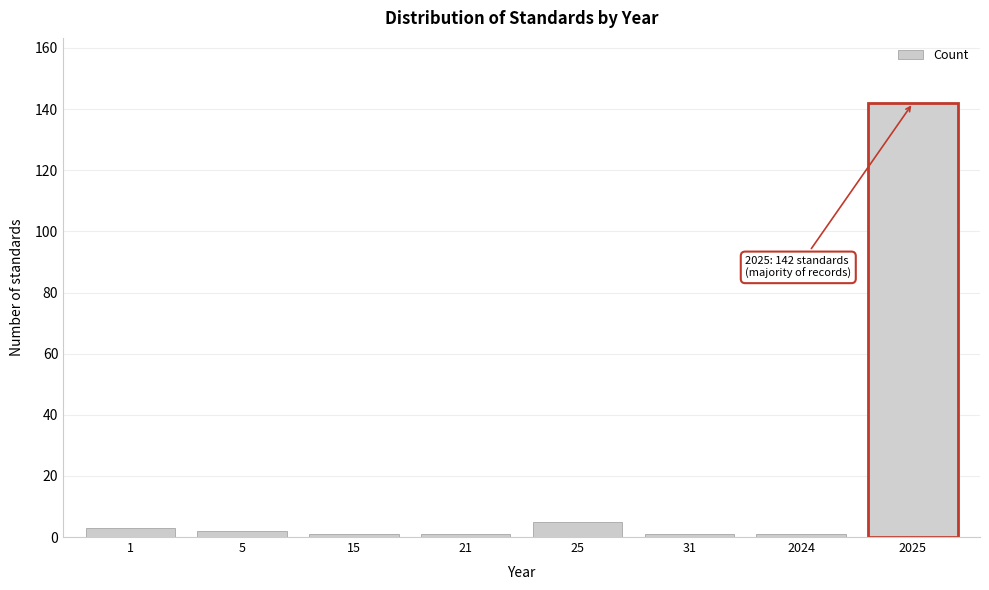

Reading left to right, transcribe all the data shown in this chart.

3	2	1	1	5	1	1	142